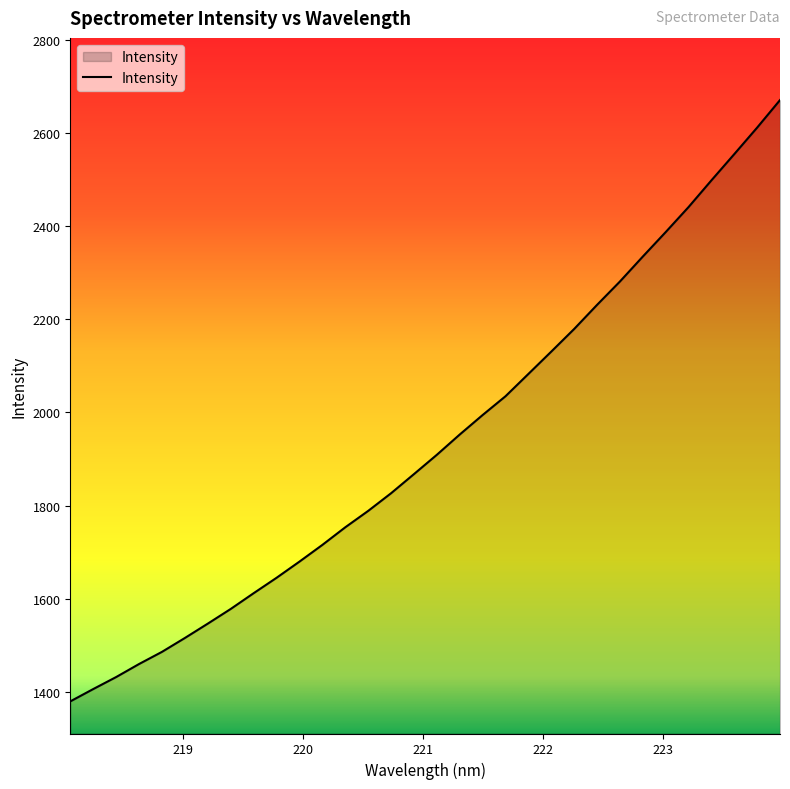

What is the smallest value displayed?

1379.4